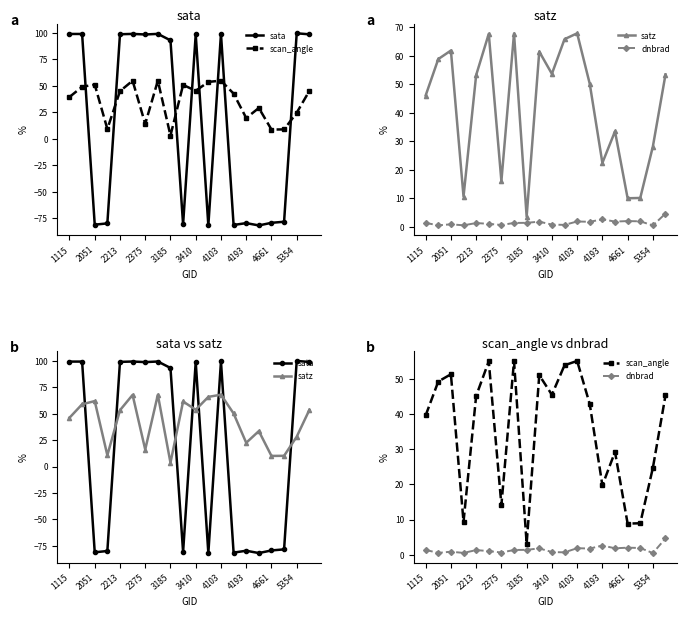

How many times do scan_angle and sata cross each other?

8